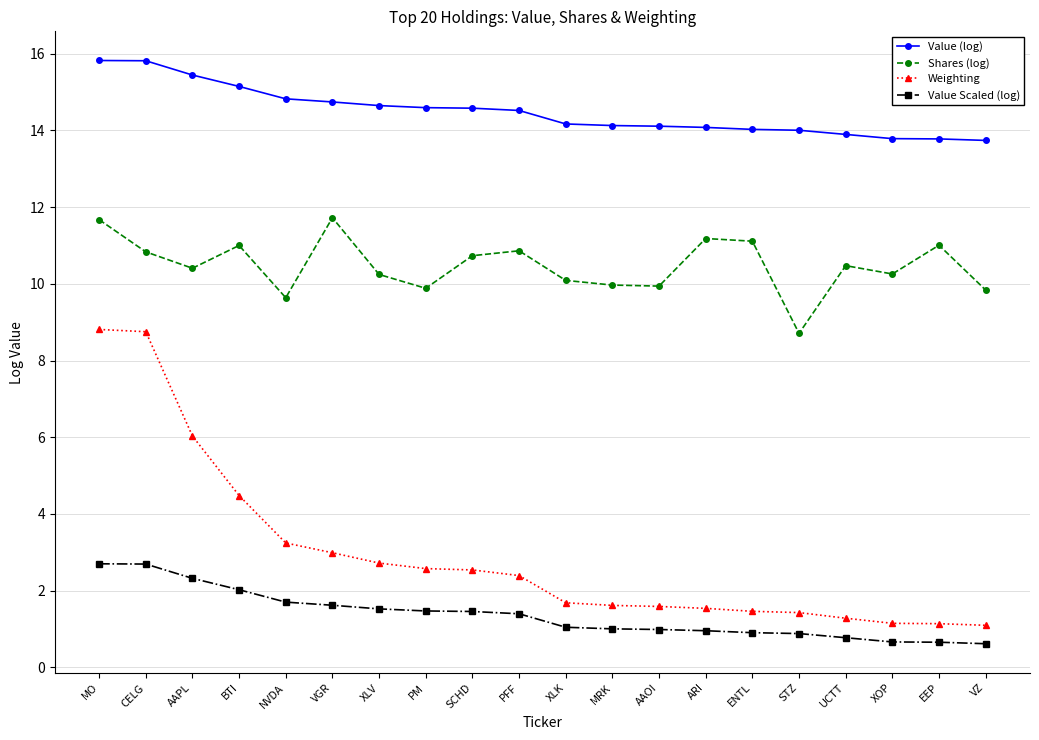

What is the label of the 11th point from the left?

XLK